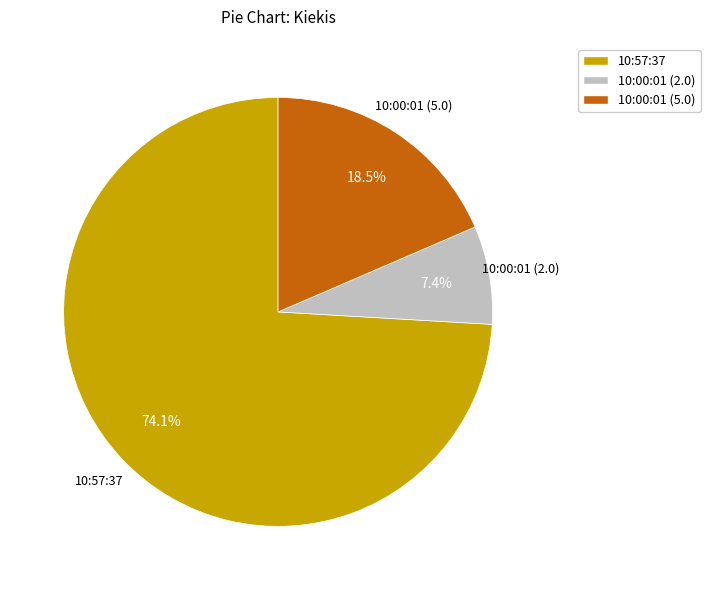

Approximately how many times larger is the value at 10:00:01 (2.0) compared to 10:57:37?

0.1